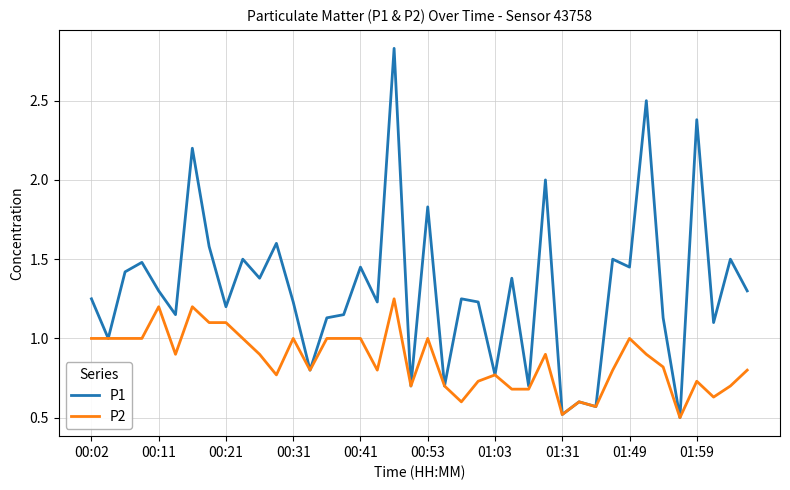

What is the minimum value shown in the chart?

0.5